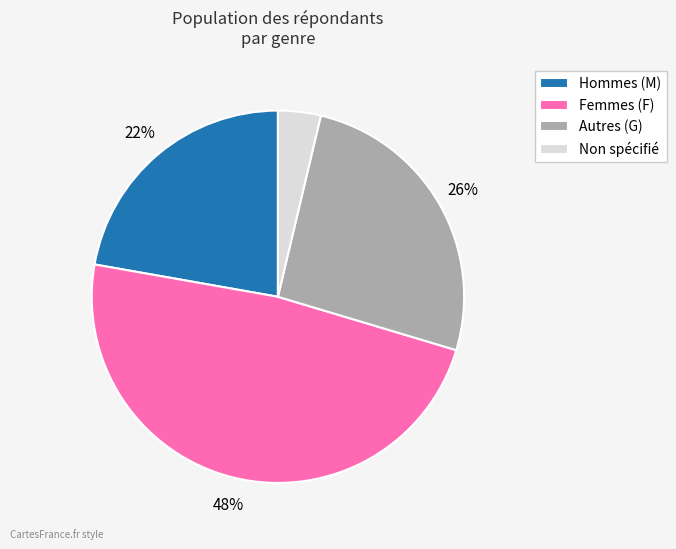

Is it true that Femmes (F) is 56% of the pie?

False